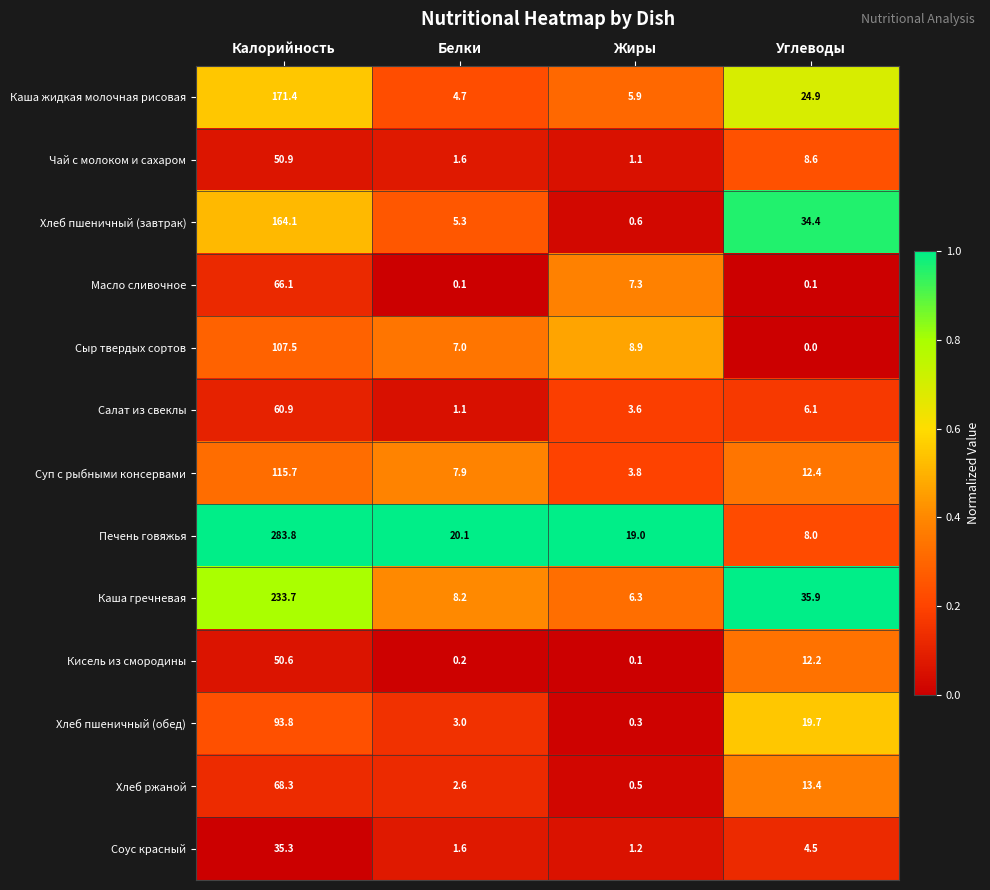

At which category does the chart reach its minimum across all series?

Углеводы